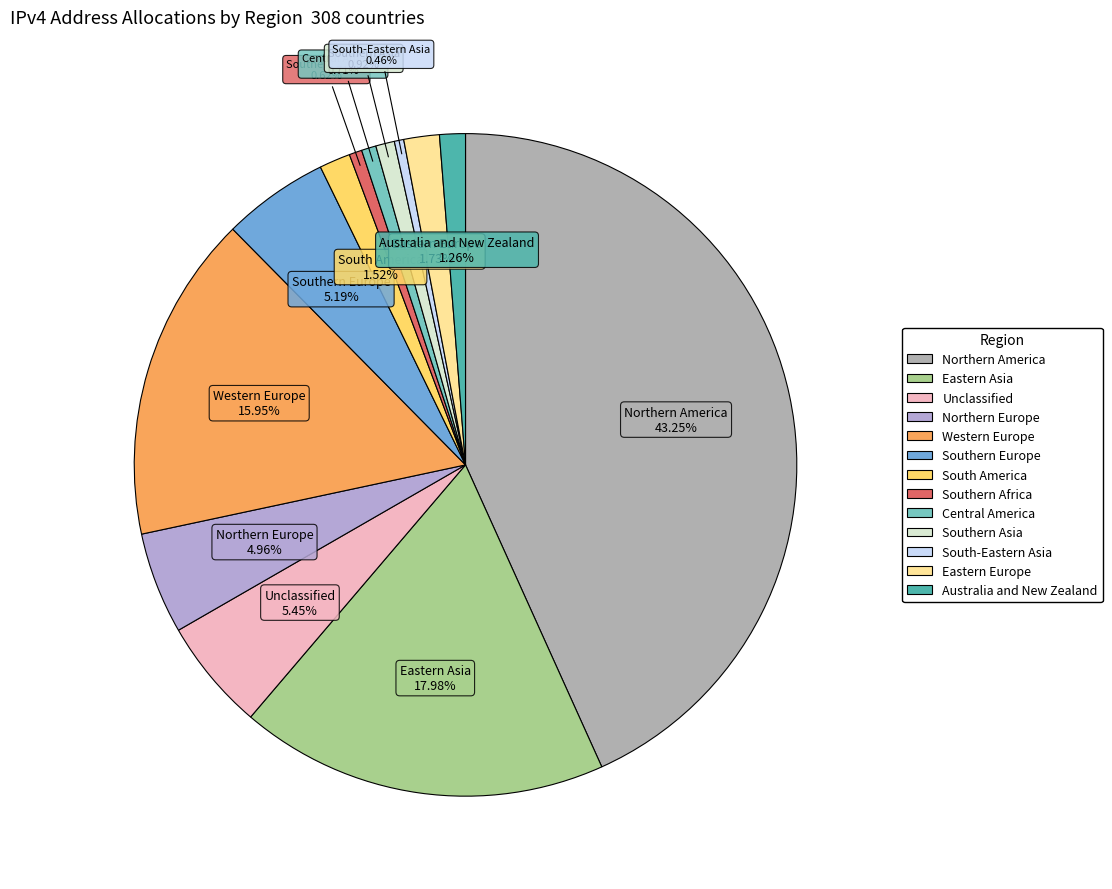

To the nearest percent, what is the combined percentage of Eastern Asia and Central America?

19%